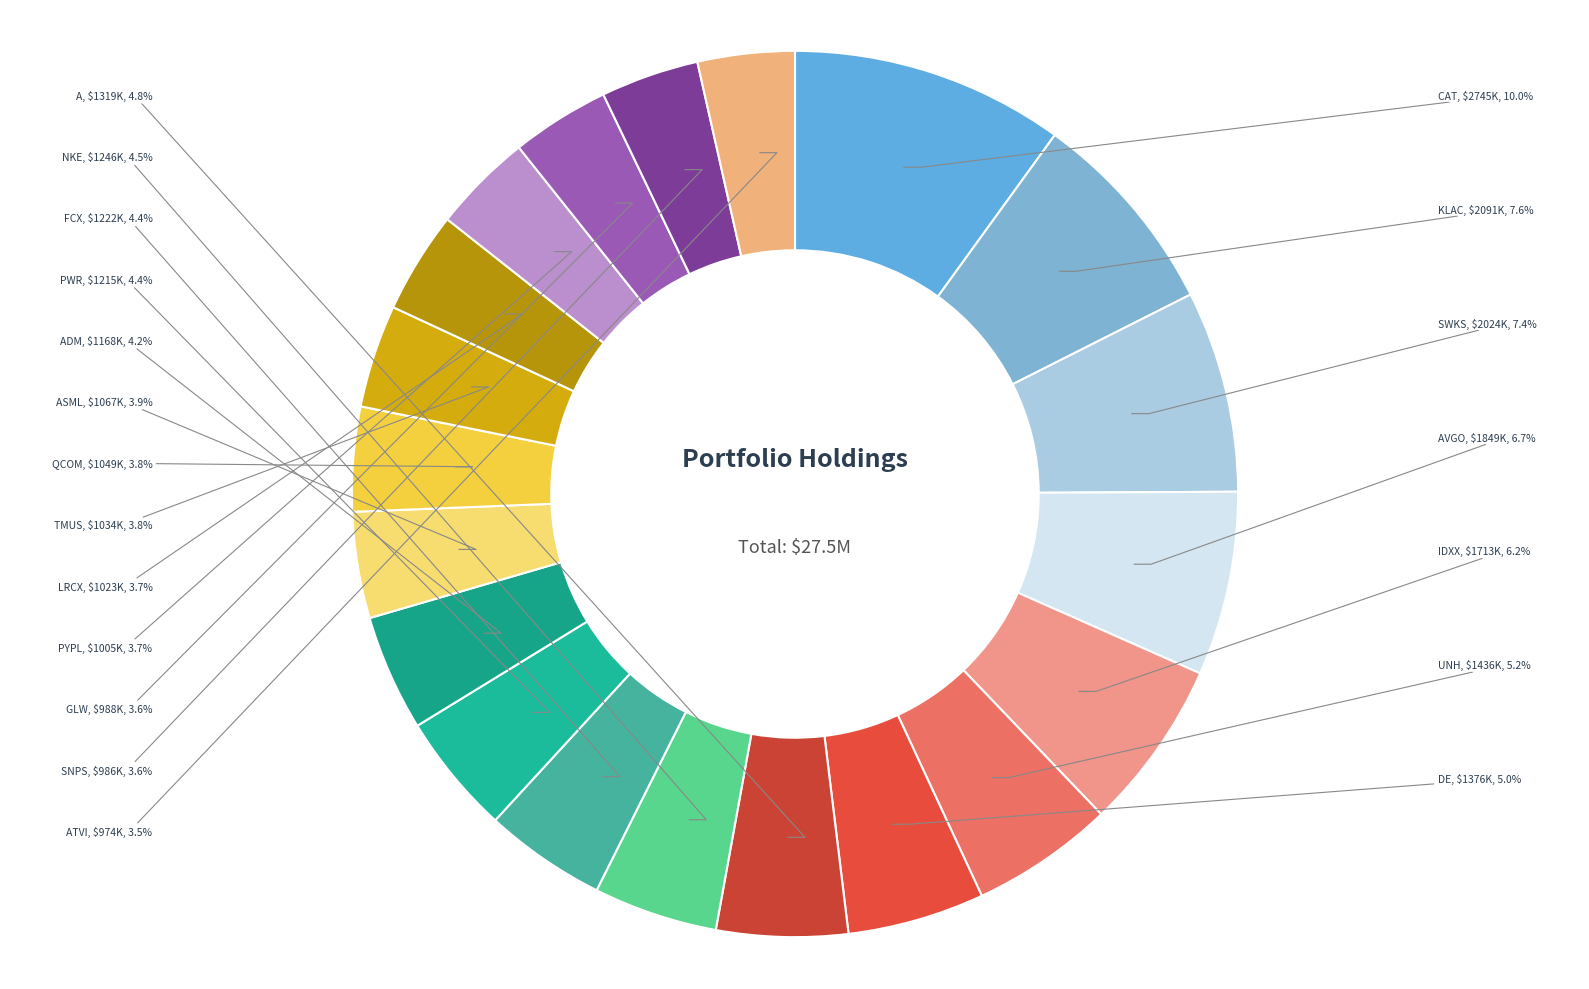

Does any single category account for the majority?

No